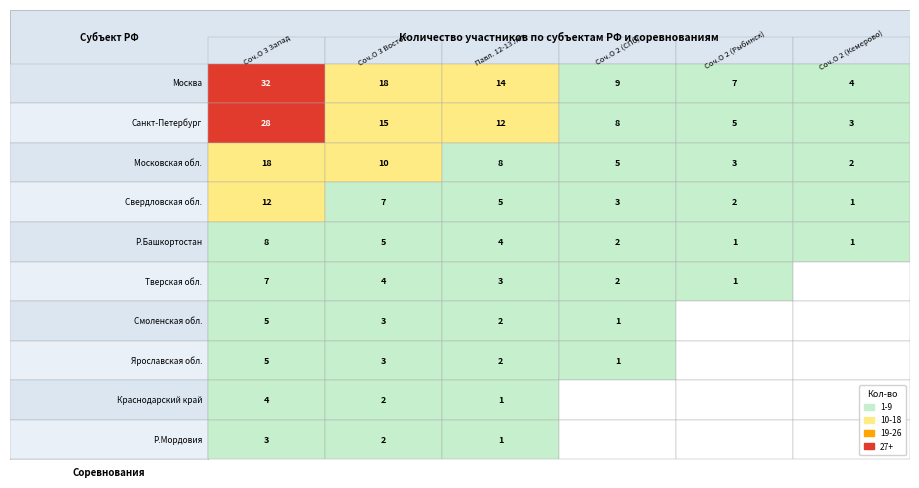

Is the value of Р.Башкортостан at Сочинский Олимп 2 (Рыбинск) greater than the value of Свердловская обл. at Сочинский Олимп 2 (СПб)?

No